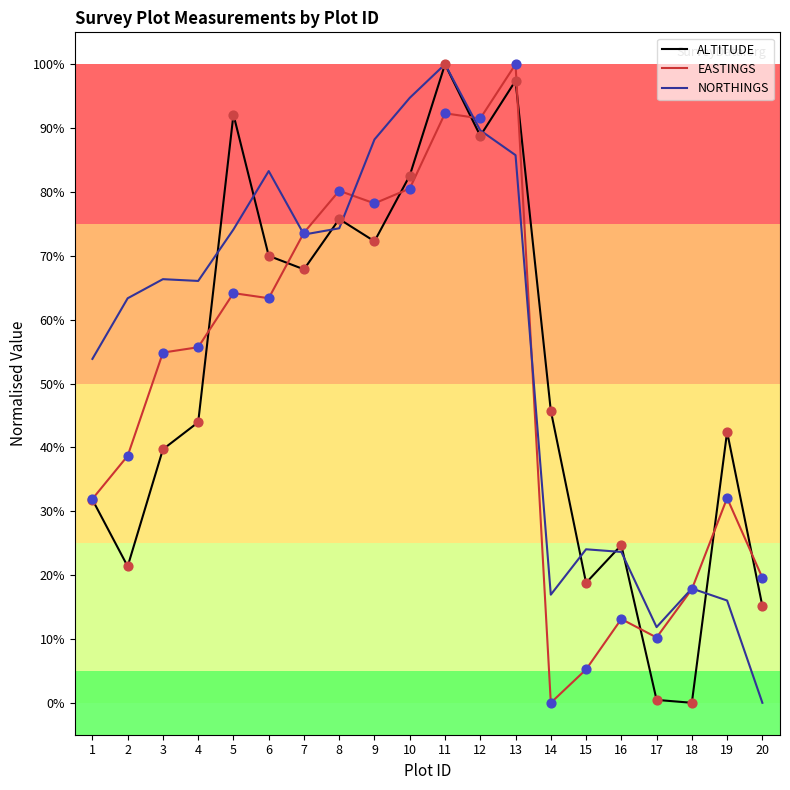

What is the difference between the highest and lowest values at 2?

42.0